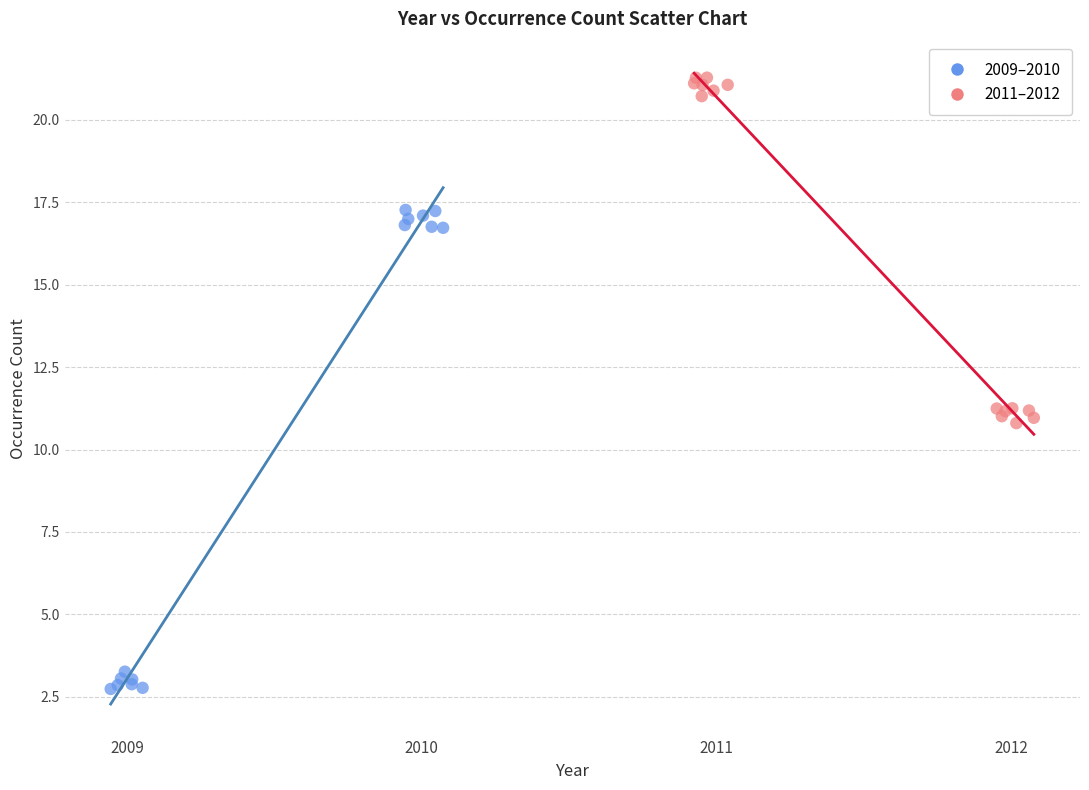

What are all the series names shown in the legend?

2009–2010, 2011–2012